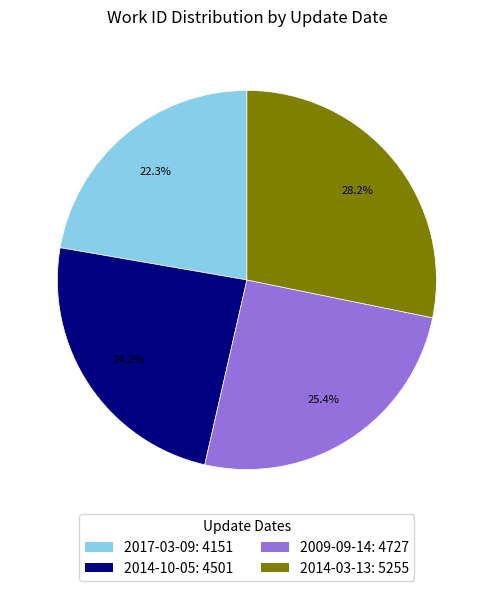

Which slice is the largest?

2014-03-13